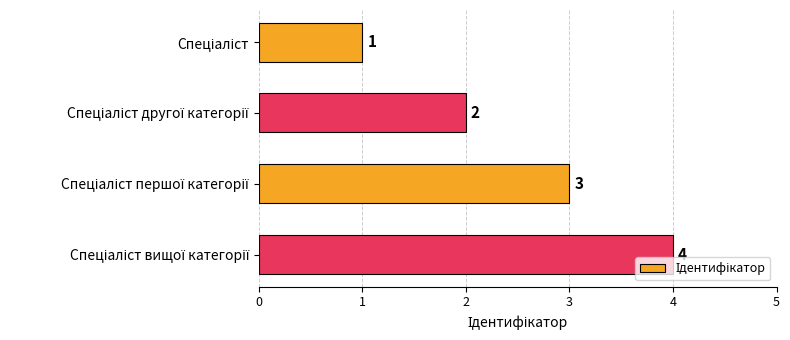

What is the maximum value shown in the chart?

4